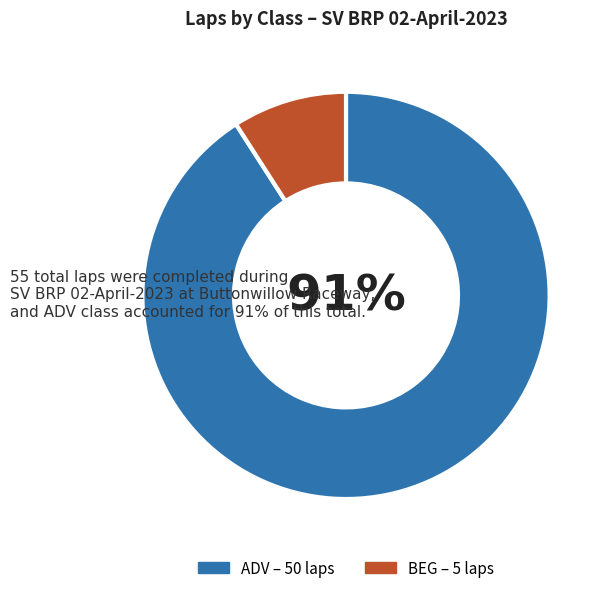

Is there a majority slice in this chart?

Yes